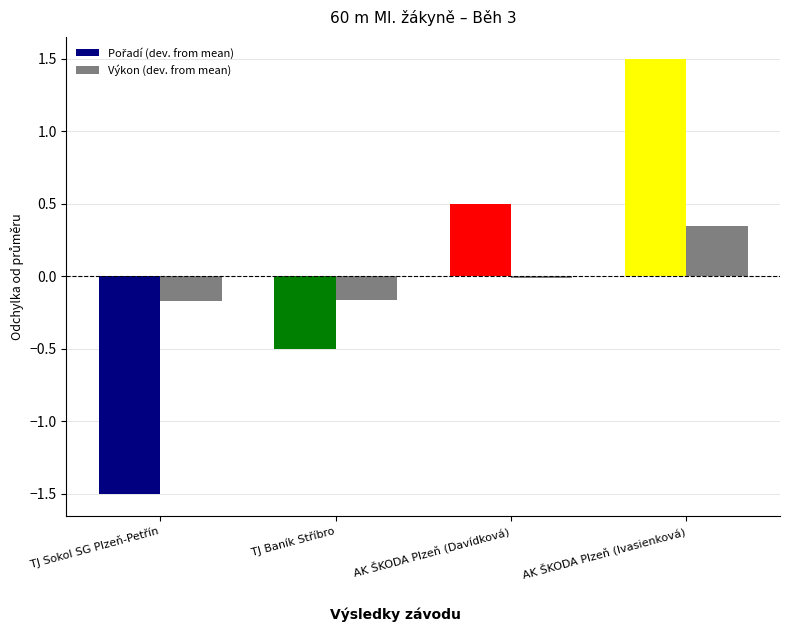

What is the difference between the maximum and minimum values in the Výkon (dev. from mean) series?

0.5